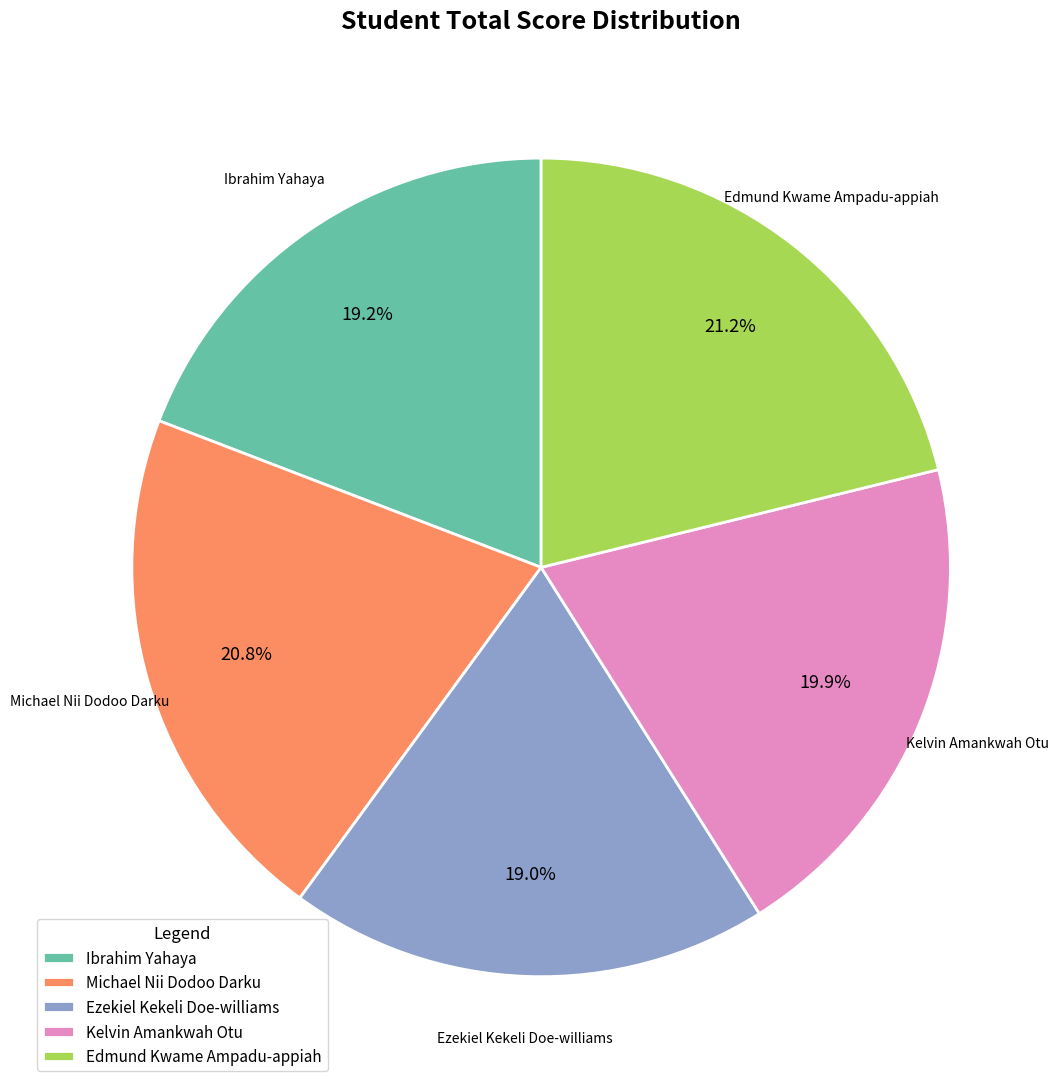

Do Michael Nii Dodoo Darku and Ezekiel Kekeli Doe-williams together represent more than half of the pie?

No